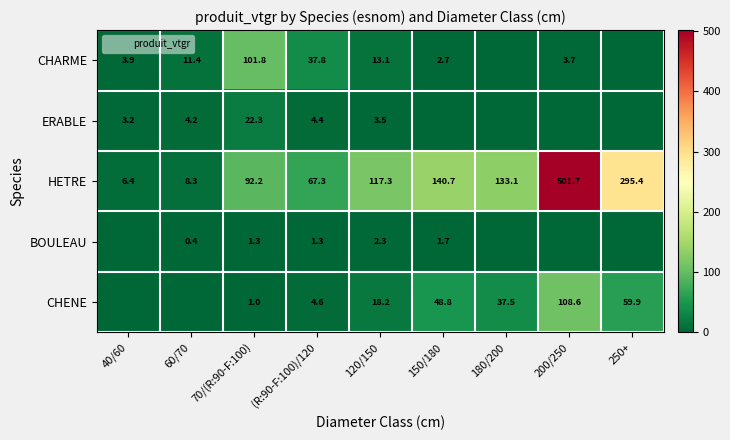

Is the value of ERABLE at 60/70 greater than the value of HETRE at 40/60?

No